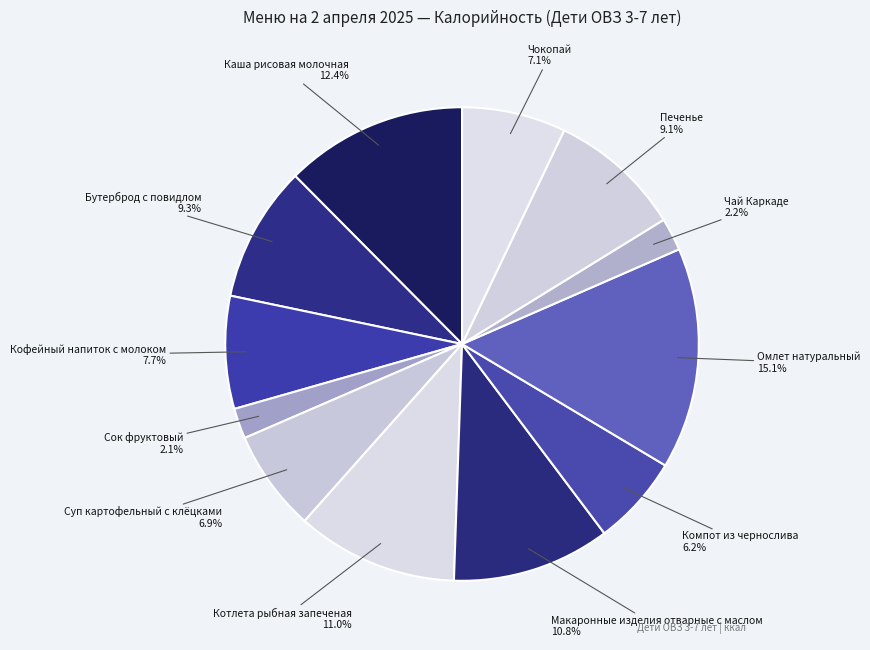

To the nearest percent, what is the difference between the Каша рисовая молочная and Сок фруктовый slice percentages?

10%